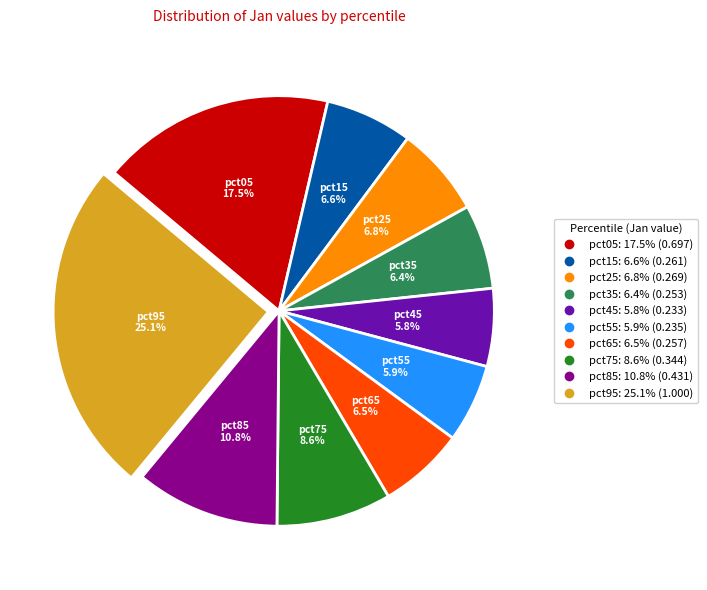

Is the sum of pct15 and pct05 greater than half?

No